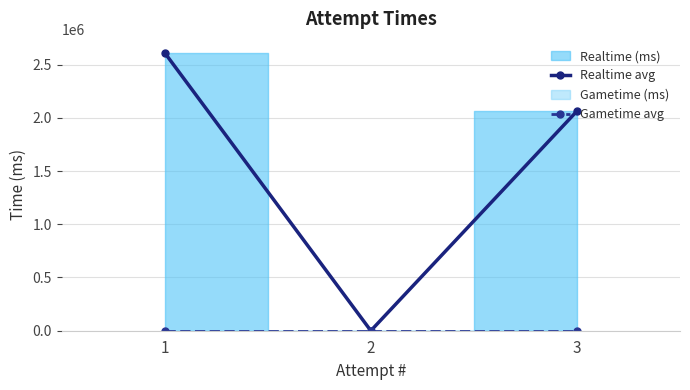

Which category has the lowest value in the Gametime avg series?

1